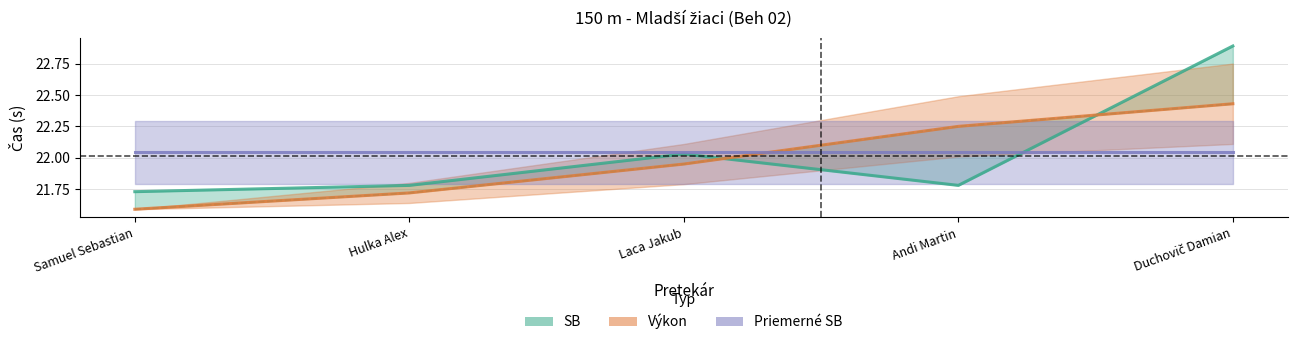

What is the average value of the SB series?

22.0